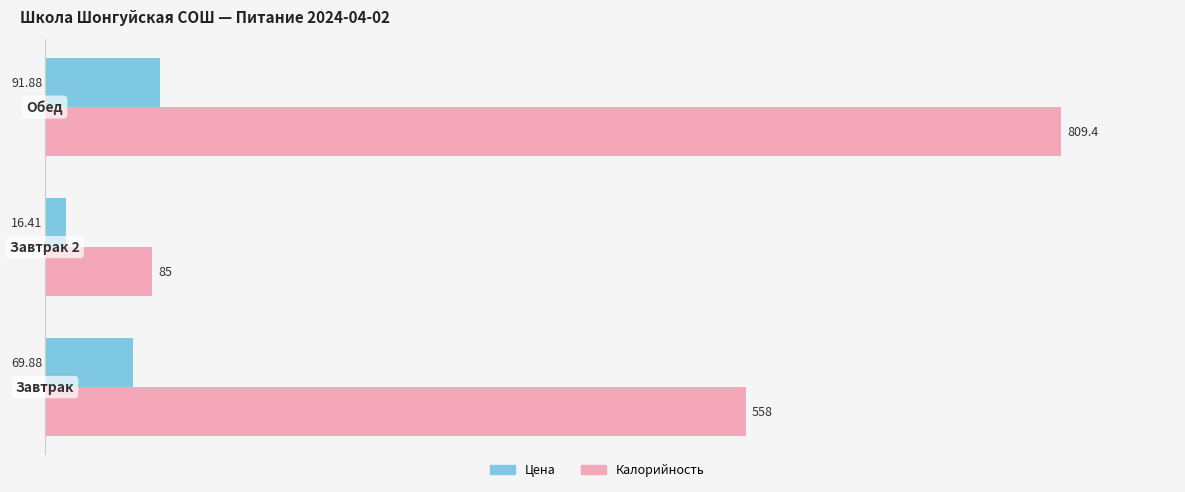

List the series in order of their overall mean, highest first.

Калорийность, Цена